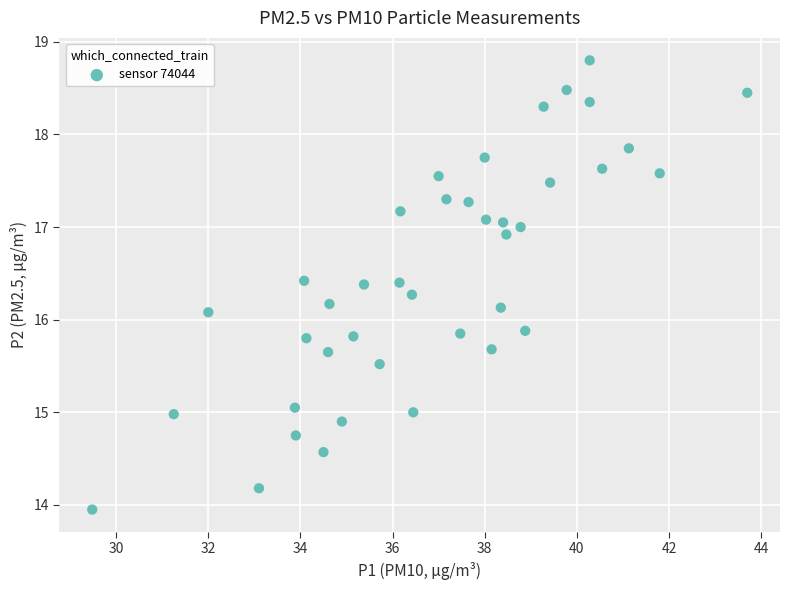

What is the range of X values (max minus min)?

14.2